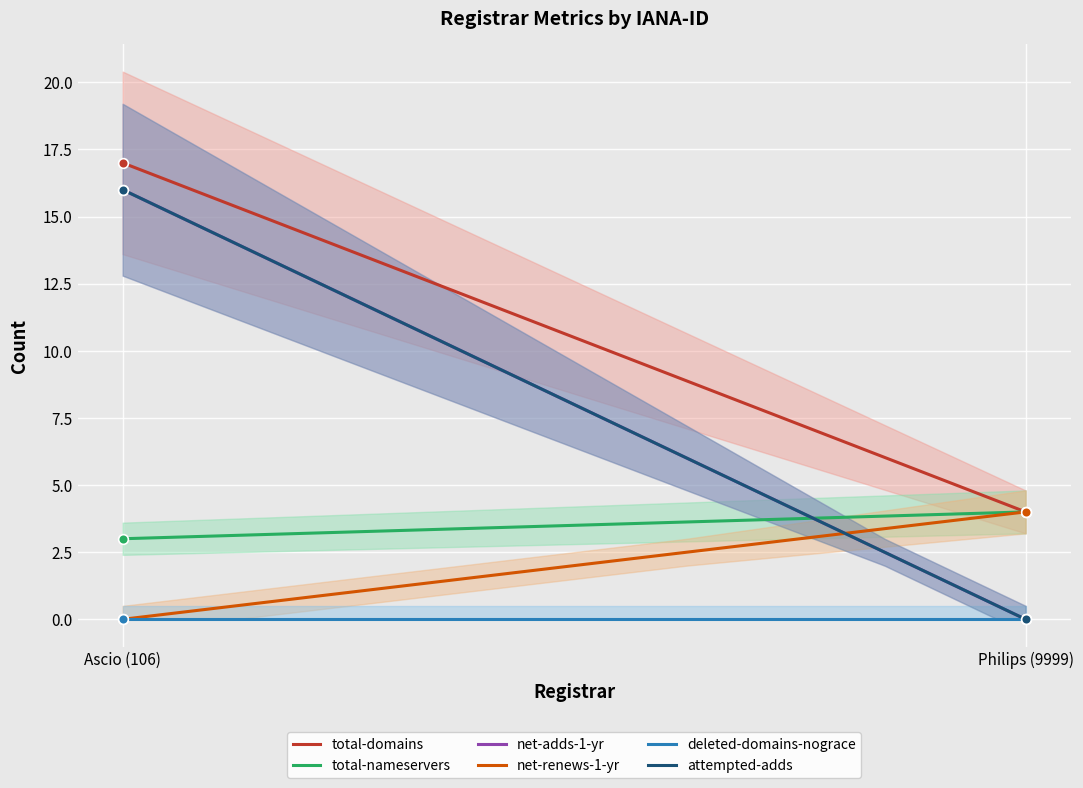

Where is total-domains nearest to the value 10?

Philips (9999)